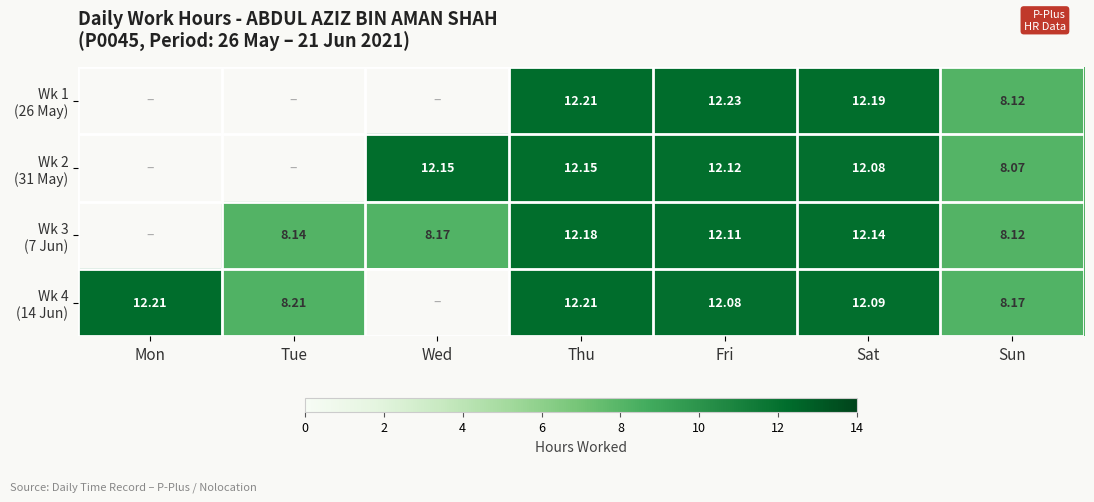

Which series changed the most between Tue and Sat?

Wk 3 (7 Jun)